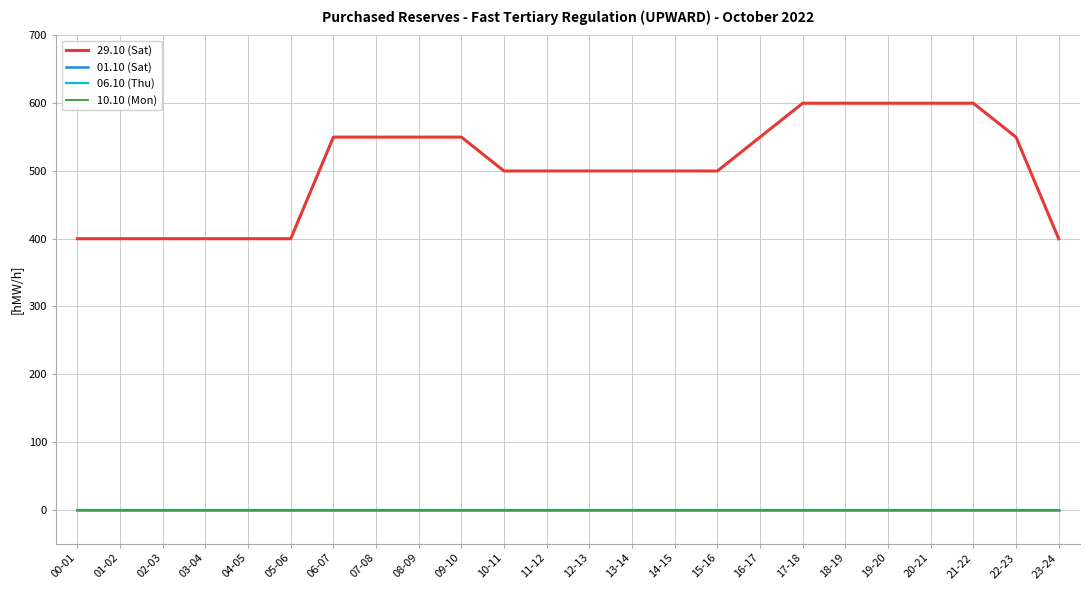

Does the chart display data point markers on the line(s)?

No